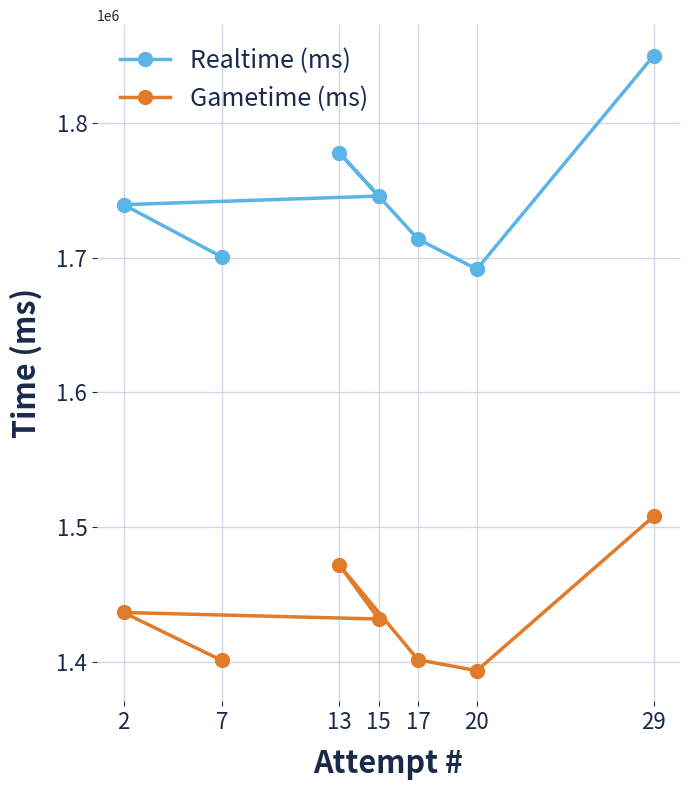

The value of Gametime (ms) at 20 is 1393350. True or false?

True